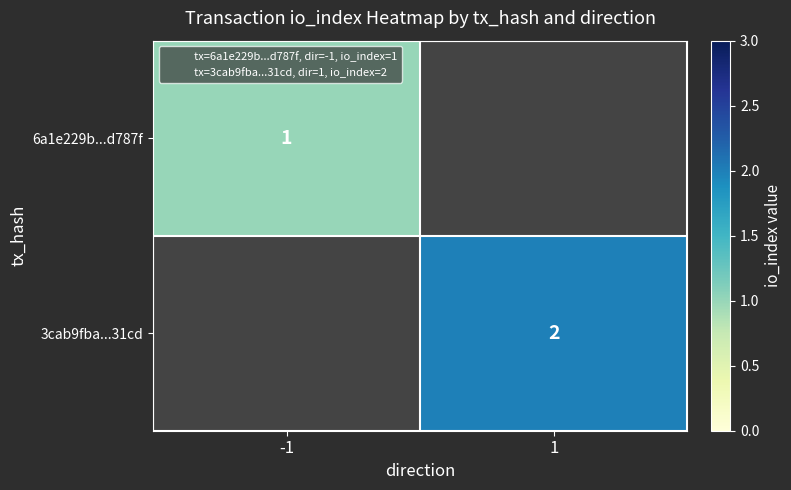

How many positive values does the 3cab9fba...31cd series have?

1